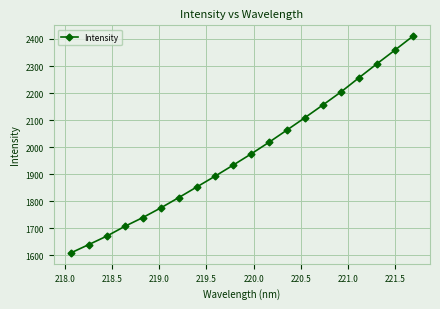

What is the sum of all values?

39494.9